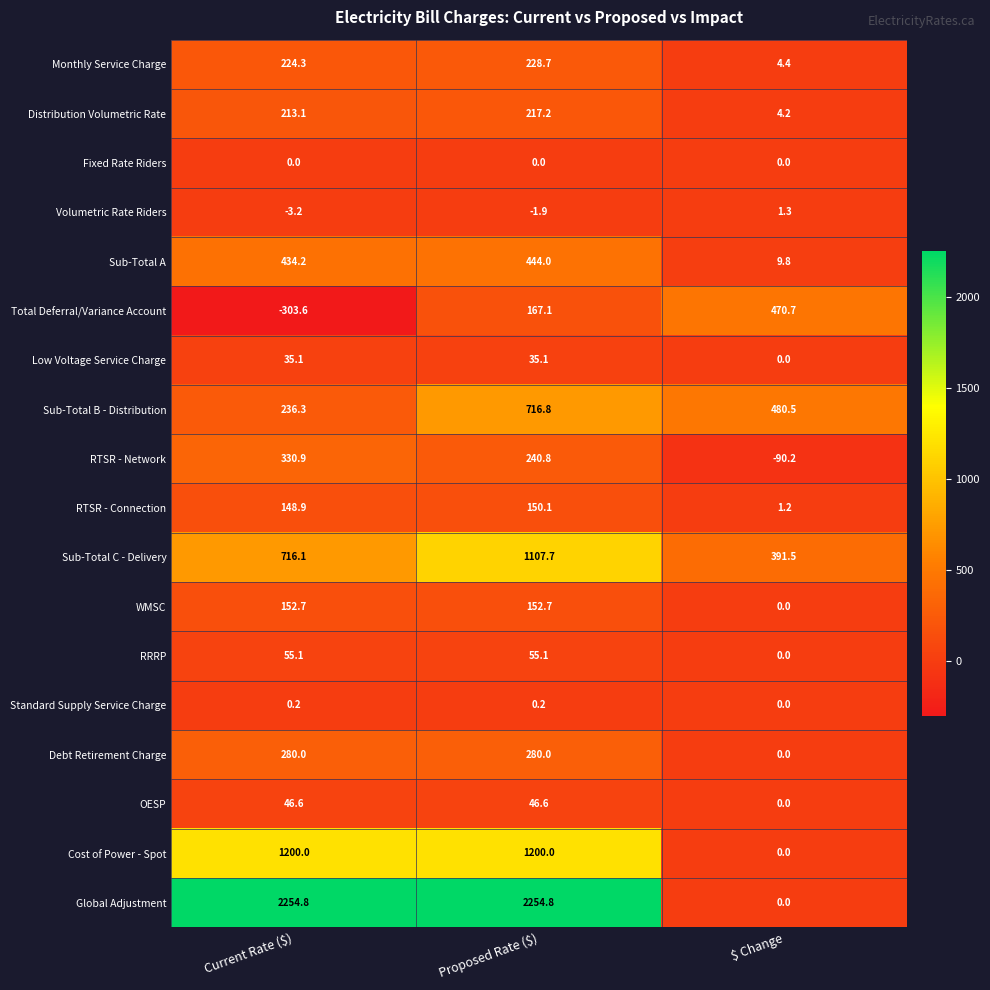

What is the sum of all Sub-Total B - Distribution values?

1433.6